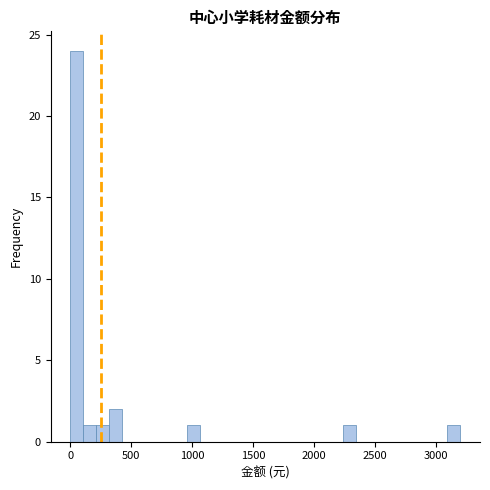

Read against the x-axis, roughly where is the centre of the tallest bar?

50